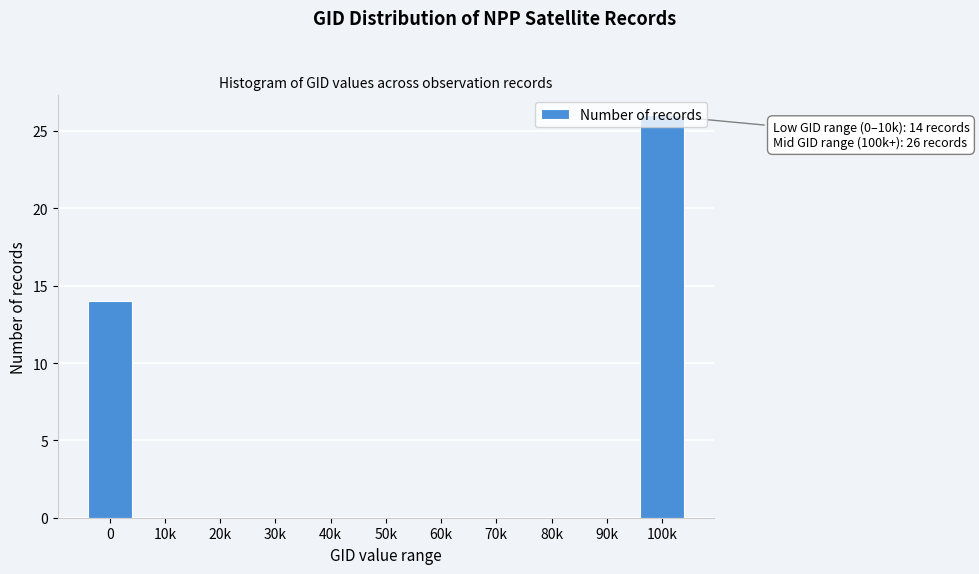

What is the sum of all values?

40